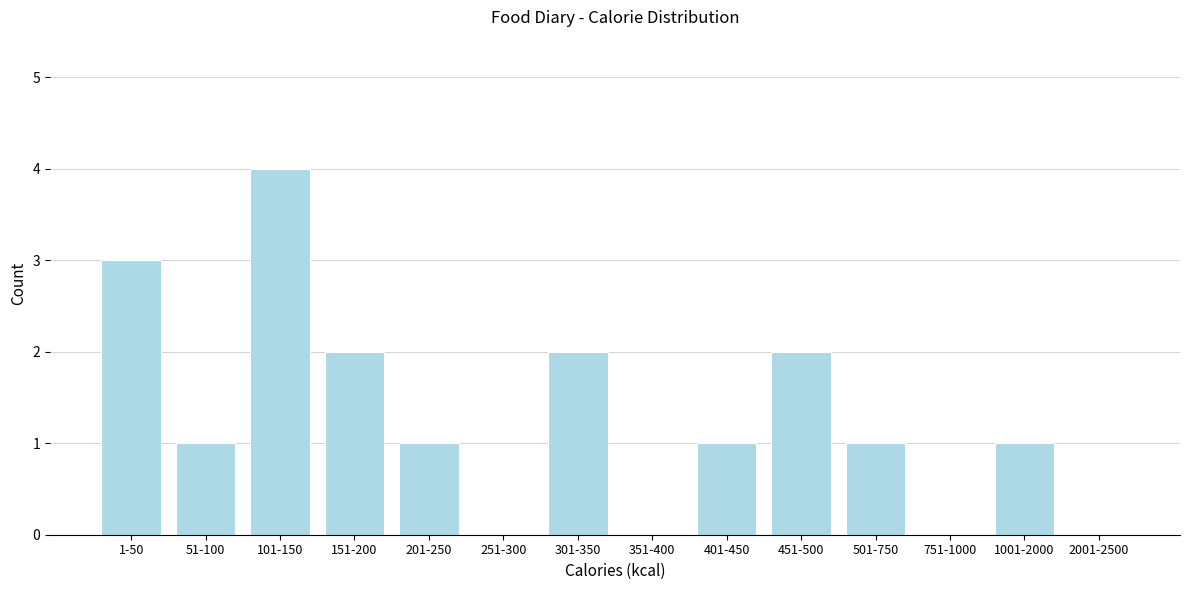

Reading left to right, what are all the values shown in this chart?

1-50=3	51-100=1	101-150=4	151-200=2	201-250=1	251-300=0	301-350=2	351-400=0	401-450=1	451-500=2	501-750=1	751-1000=0	1001-2000=1	2001-2500=0